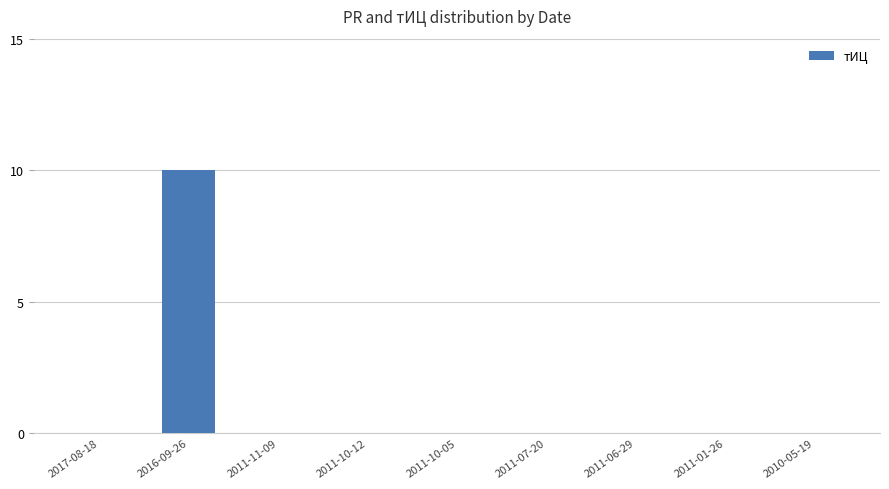

What is the average value?

1